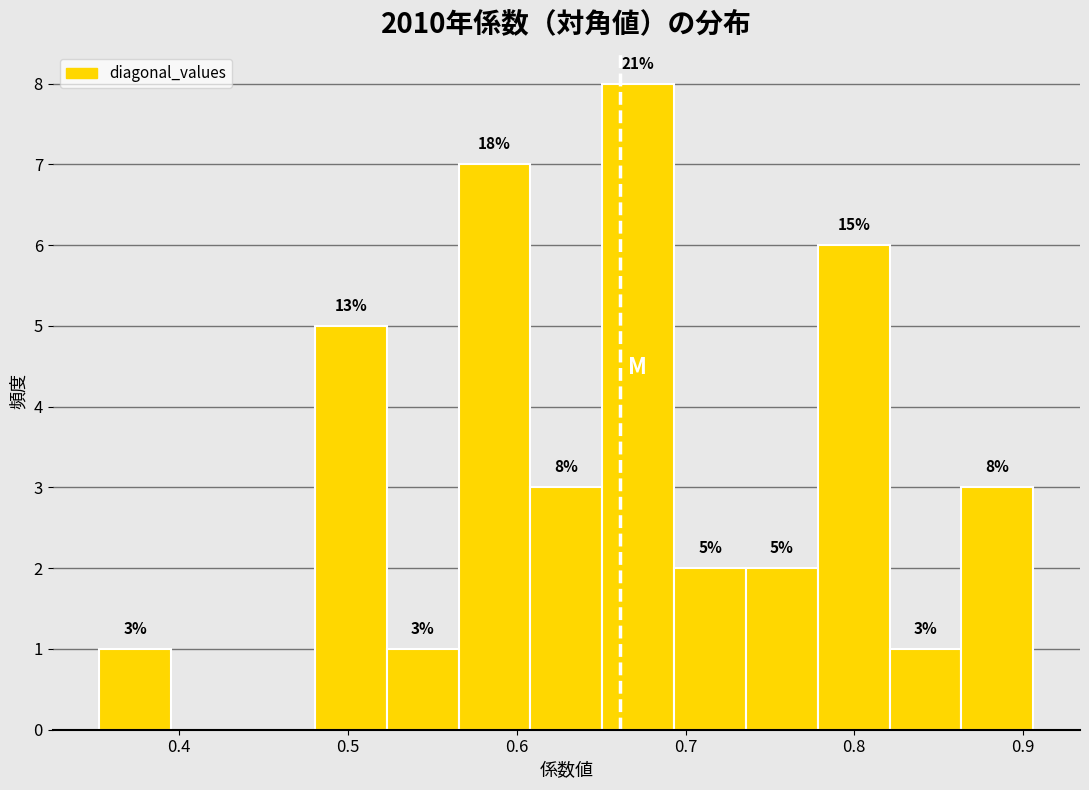

Which range on the x-axis has the tallest bar?

0.65 to 0.69